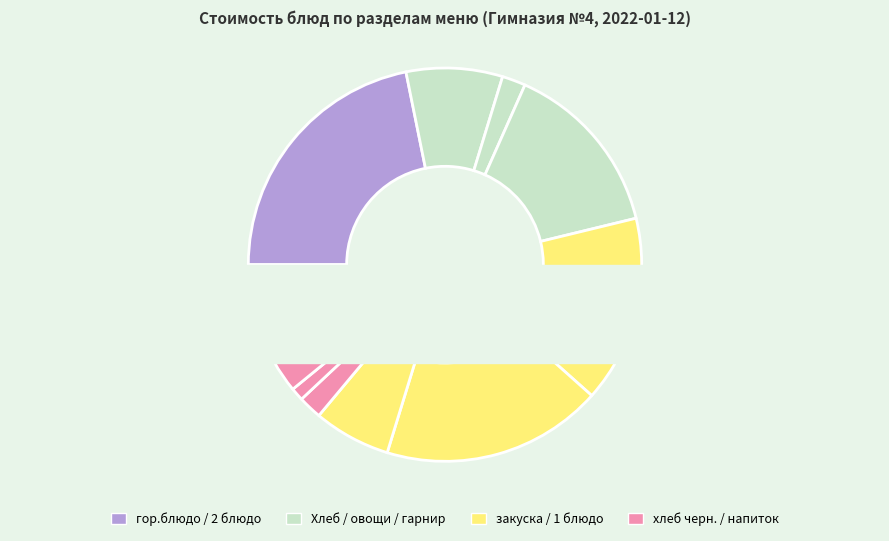

To the nearest percent, what is the average slice percentage?

9%